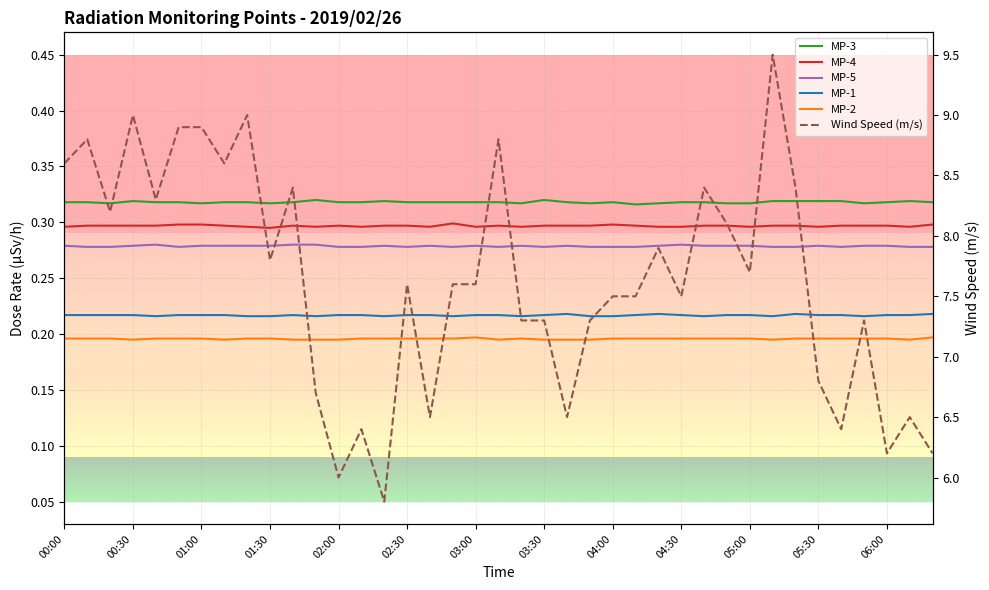

Is this an area chart (filled region under the line)?

No